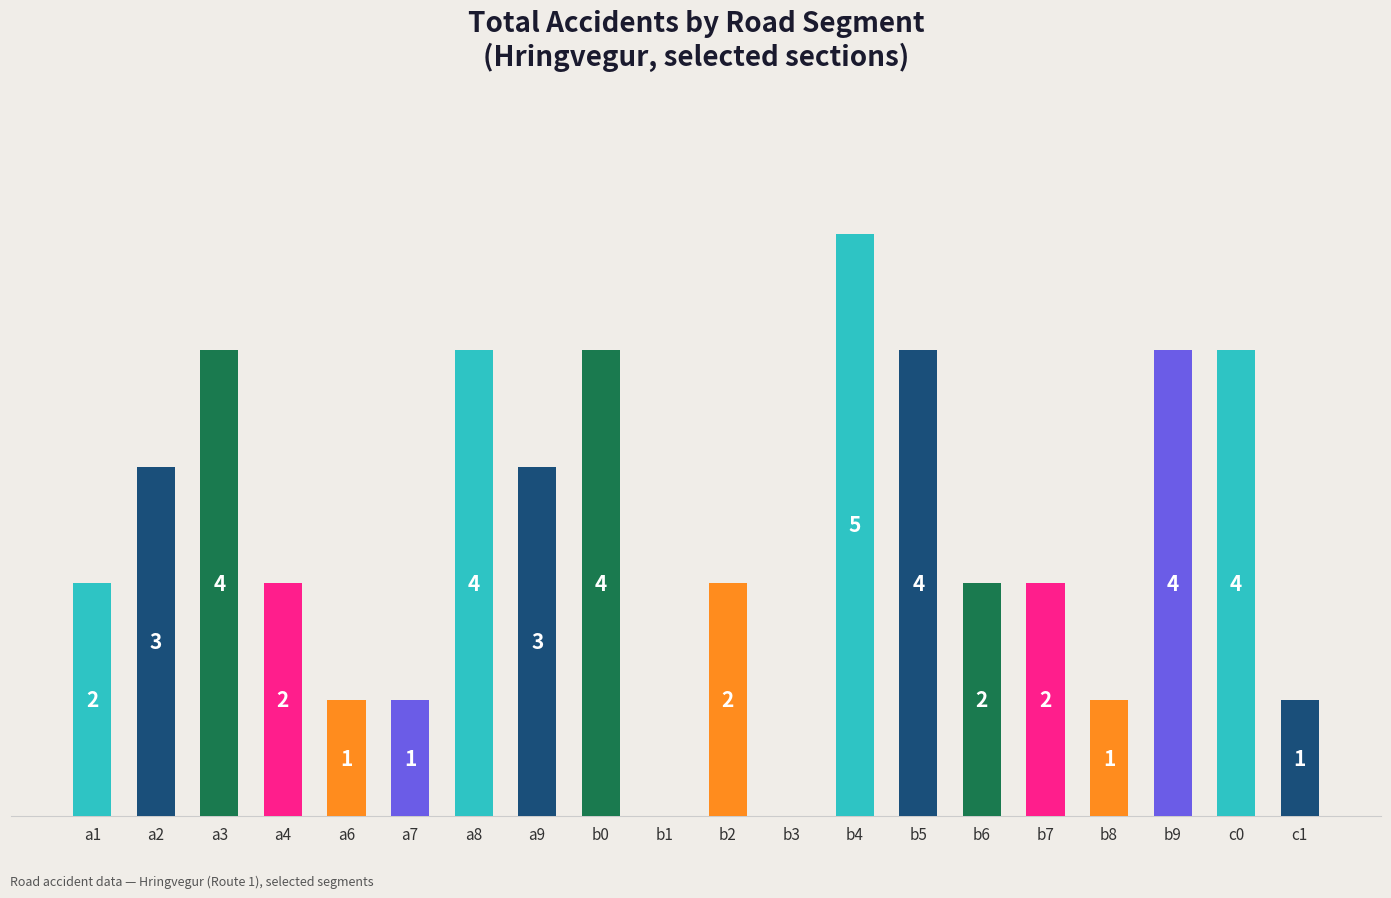

Which category has the highest value across all series?

b4